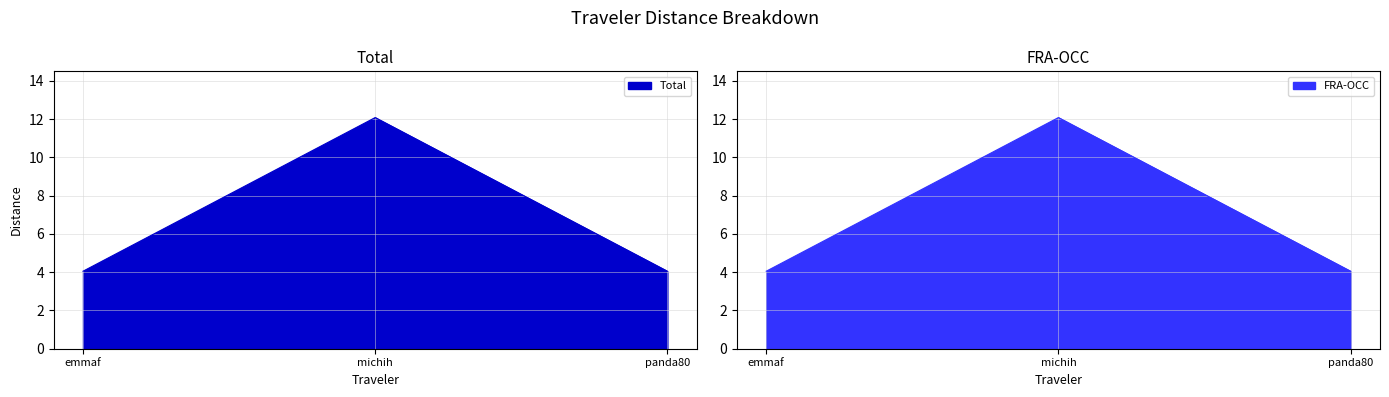

Reading left to right, extract all data points from this chart.

Total: 4.0	12.1	4.0
FRA-OCC: 4.0	12.1	4.0